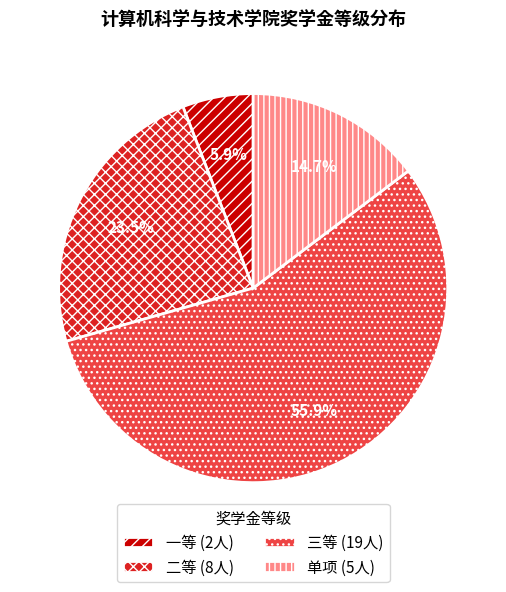

How much of the chart is everything except 二等?

76.5%